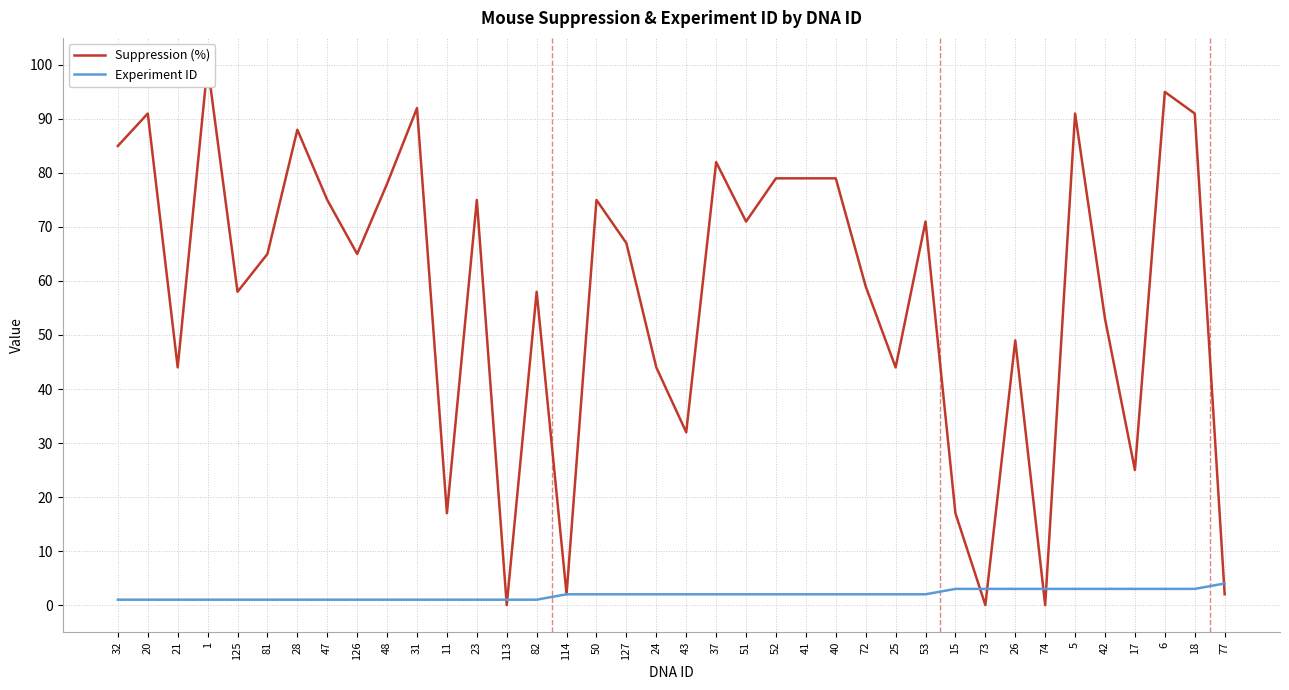

Reading left to right, list all the values displayed in this chart.

Suppression (%): 85	91	44	100	58	65	88	75	65	78	92	17	75	0	58	2	75	67	44	32	82	71	79	79	79	59	44	71	17	0	49	0	91	53	25	95	91	2
Experiment ID: 1	1	1	1	1	1	1	1	1	1	1	1	1	1	1	2	2	2	2	2	2	2	2	2	2	2	2	2	3	3	3	3	3	3	3	3	3	4